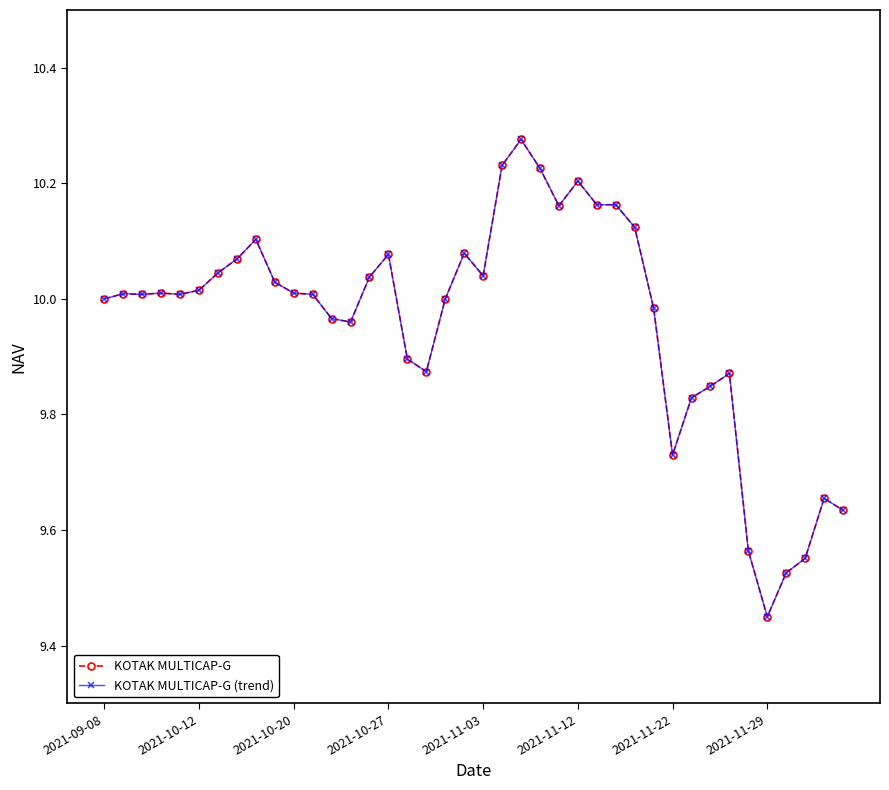

Does the chart have visible grid lines?

No